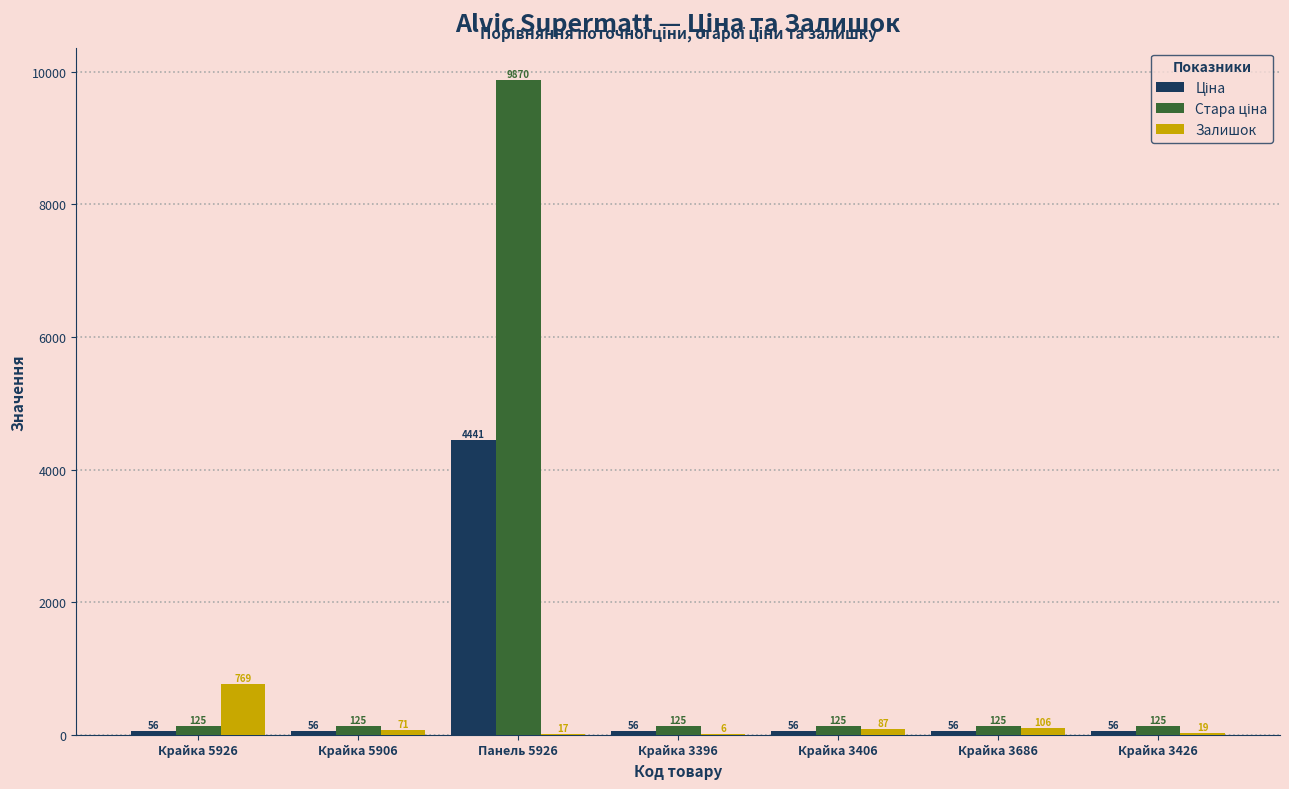

True or false: Залишок has a value of 296.7 at Крайка 5926.

False